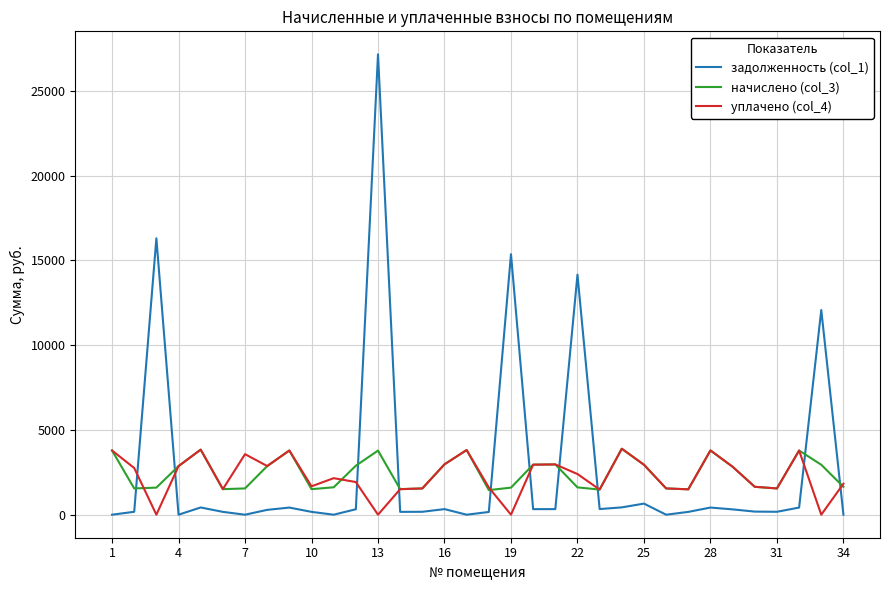

Count the number of data series in this chart.

3